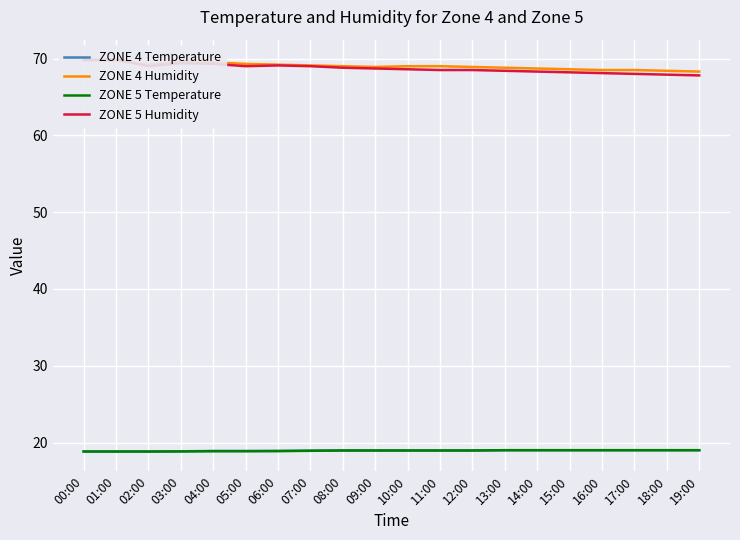

Reading left to right, extract all data points from this chart.

ZONE 4 Temperature: 00:00=18.9	01:00=18.9	02:00=18.9	03:00=18.9	04:00=18.9	05:00=18.9	06:00=18.9	07:00=19.0	08:00=19.0	09:00=19.0	10:00=19.0	11:00=19.0	12:00=19.0	13:00=19.0	14:00=19.0	15:00=19.0	16:00=19.0	17:00=19.0	18:00=19.0	19:00=19.0
ZONE 4 Humidity: 00:00=69.8	01:00=69.7	02:00=69.2	03:00=69.6	04:00=69.5	05:00=69.3	06:00=69.2	07:00=69.1	08:00=69.0	09:00=68.9	10:00=69.0	11:00=69.0	12:00=68.9	13:00=68.8	14:00=68.7	15:00=68.6	16:00=68.5	17:00=68.5	18:00=68.4	19:00=68.3
ZONE 5 Temperature: 00:00=18.8	01:00=18.8	02:00=18.8	03:00=18.9	04:00=18.9	05:00=18.9	06:00=18.9	07:00=18.9	08:00=19.0	09:00=19.0	10:00=19.0	11:00=19.0	12:00=19.0	13:00=19.0	14:00=19.0	15:00=19.0	16:00=19.0	17:00=19.0	18:00=19.0	19:00=19.0
ZONE 5 Humidity: 00:00=69.8	01:00=69.9	02:00=69.0	03:00=69.4	04:00=69.3	05:00=69.0	06:00=69.1	07:00=69.0	08:00=68.8	09:00=68.7	10:00=68.6	11:00=68.5	12:00=68.5	13:00=68.4	14:00=68.3	15:00=68.2	16:00=68.1	17:00=68.0	18:00=67.9	19:00=67.8